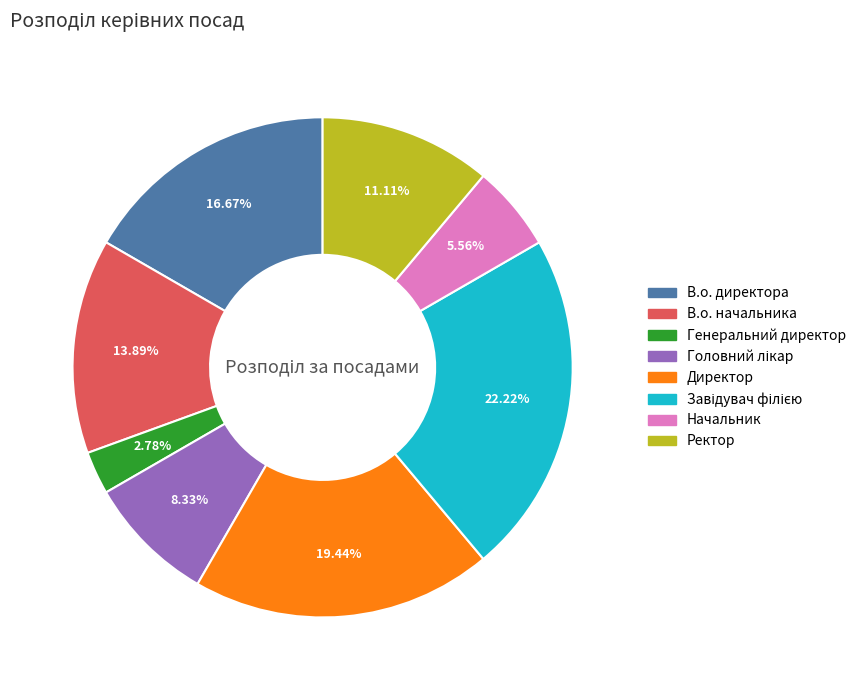

To the nearest percent, what is the difference between the largest and smallest slice percentages?

19%